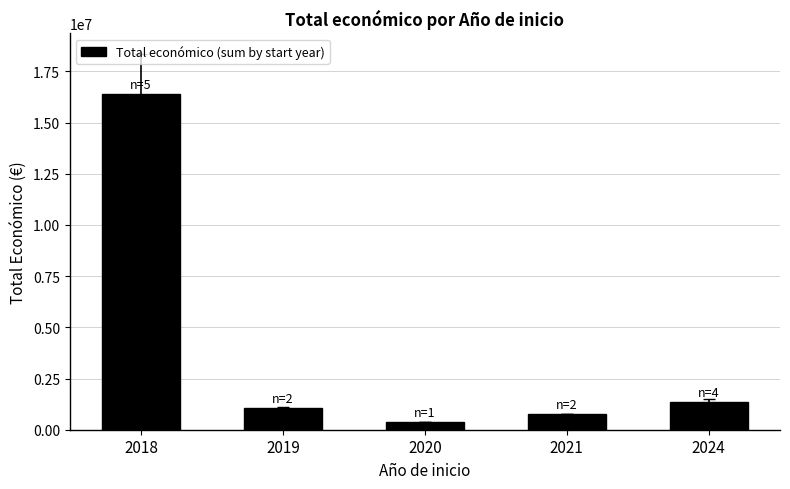

List the labels in order of value, smallest first.

2020, 2021, 2019, 2024, 2018